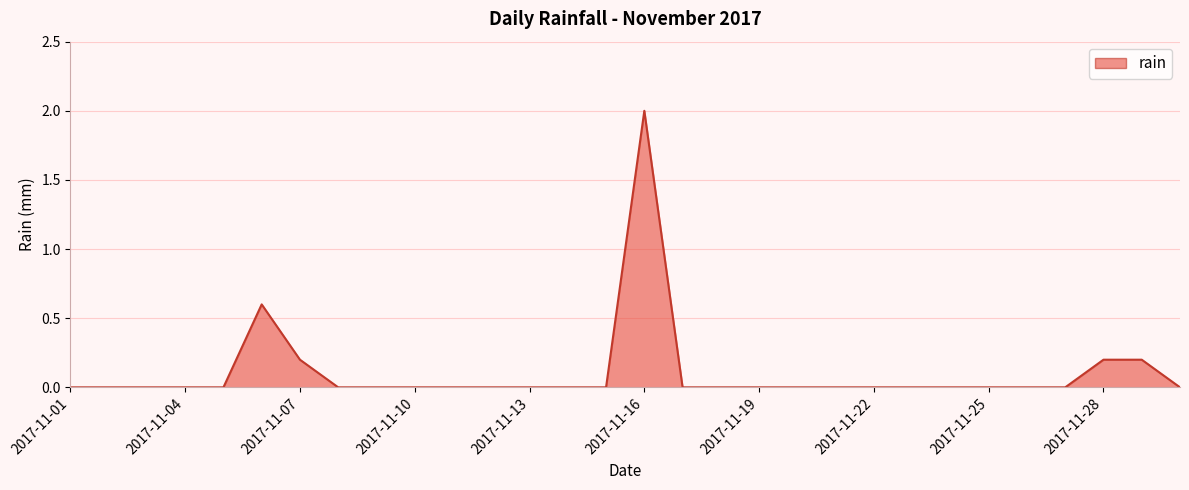

What is the difference between the maximum and second lowest values?

2.0